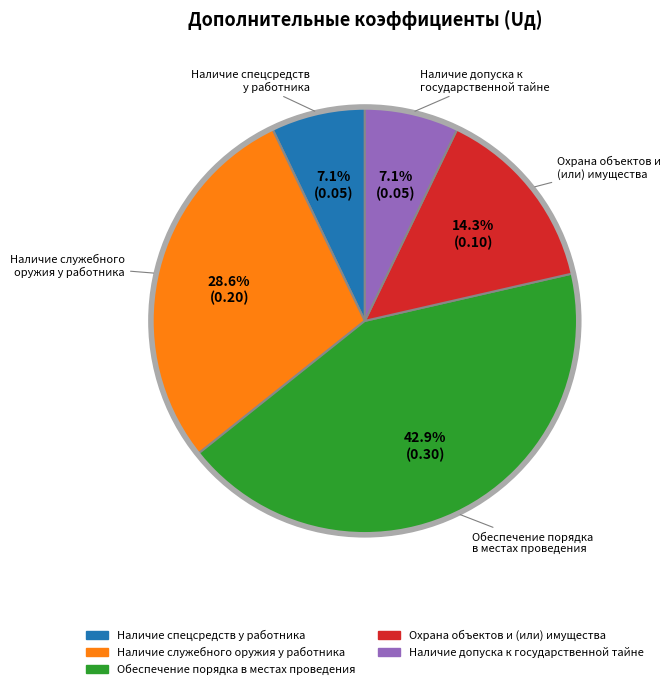

Is there a majority slice in this chart?

No